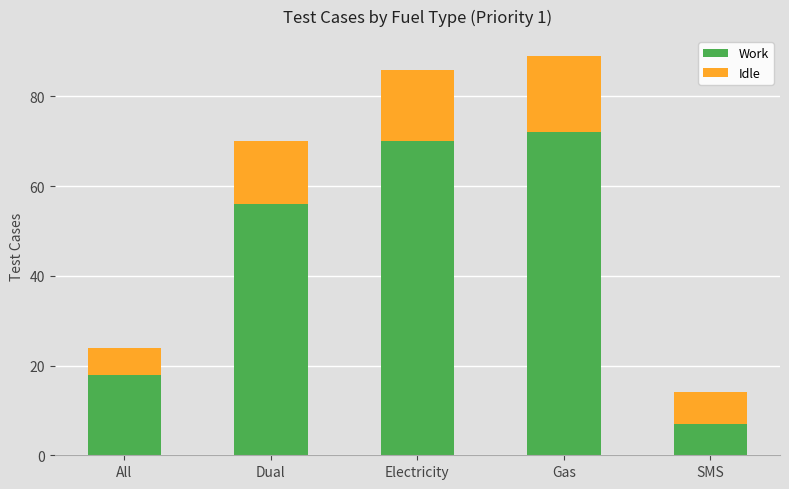

True or false: Work has a value of 56 at Dual.

True